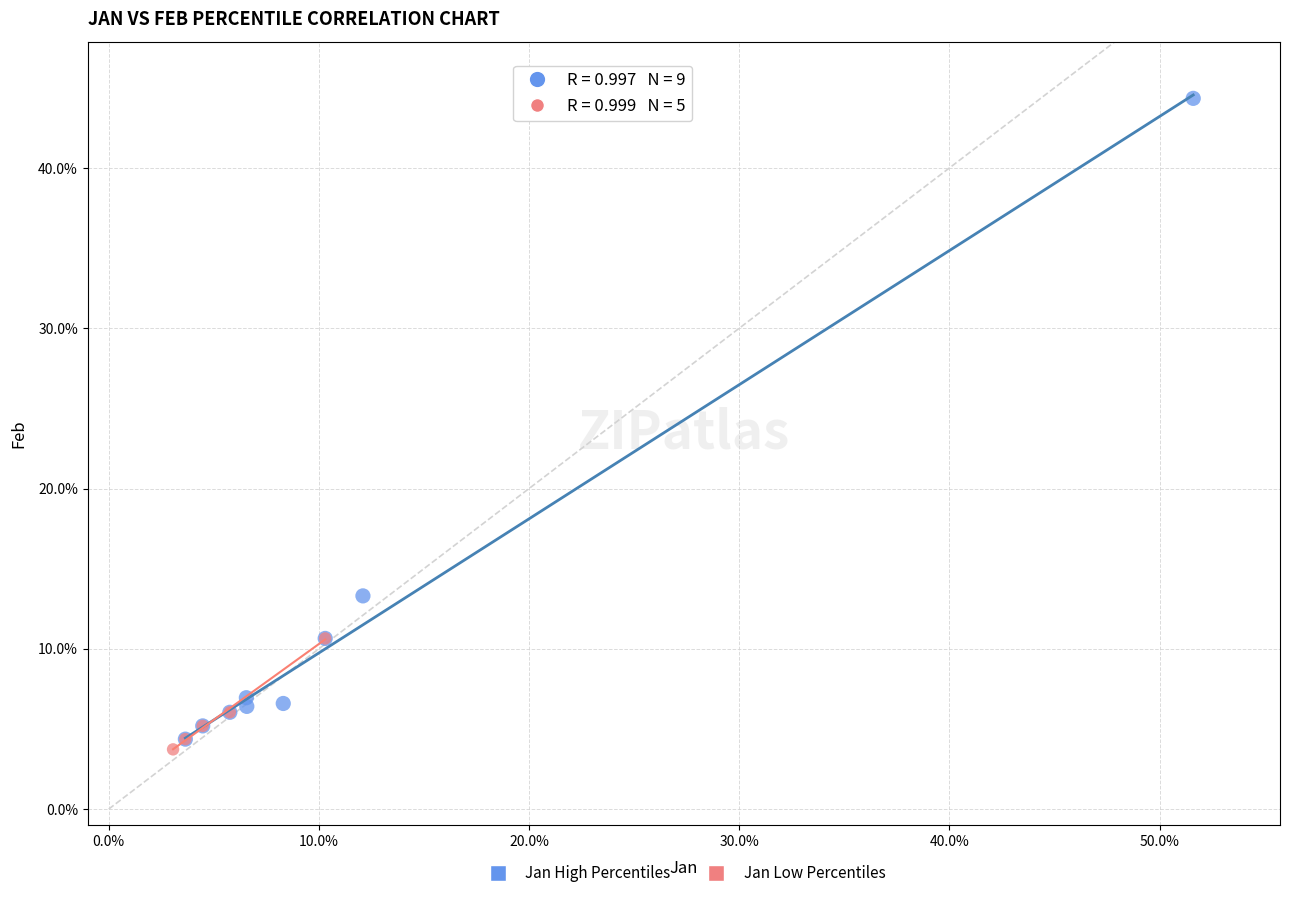

Which series reaches the minimum Y coordinate?

Jan Low Percentiles